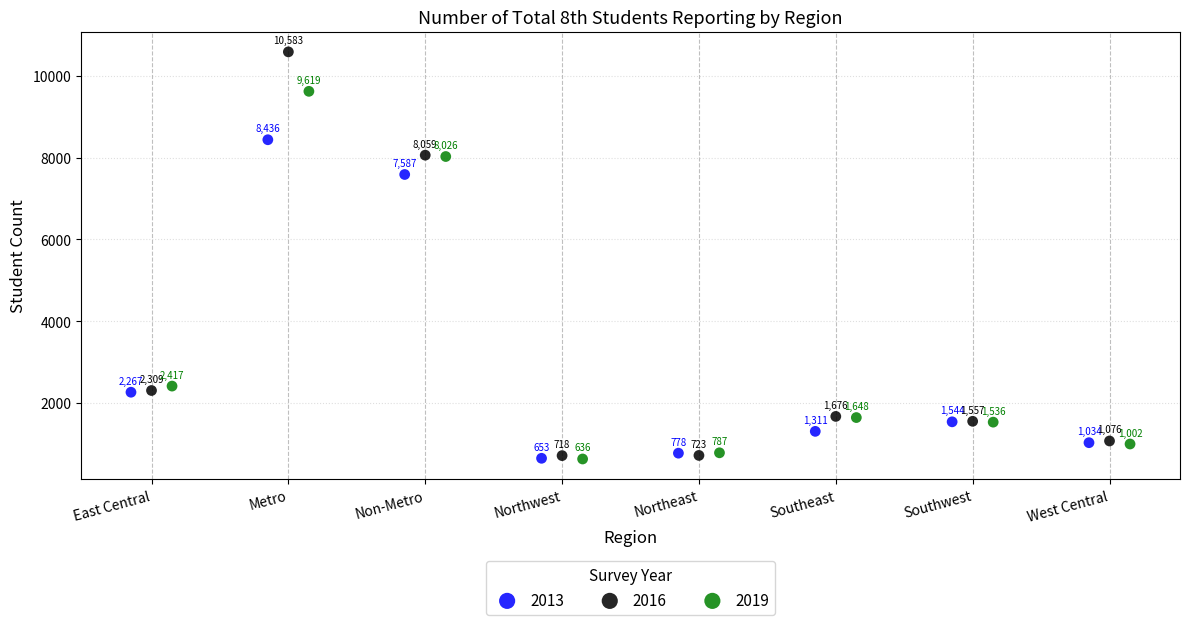

Which series reaches the maximum Y coordinate?

2016